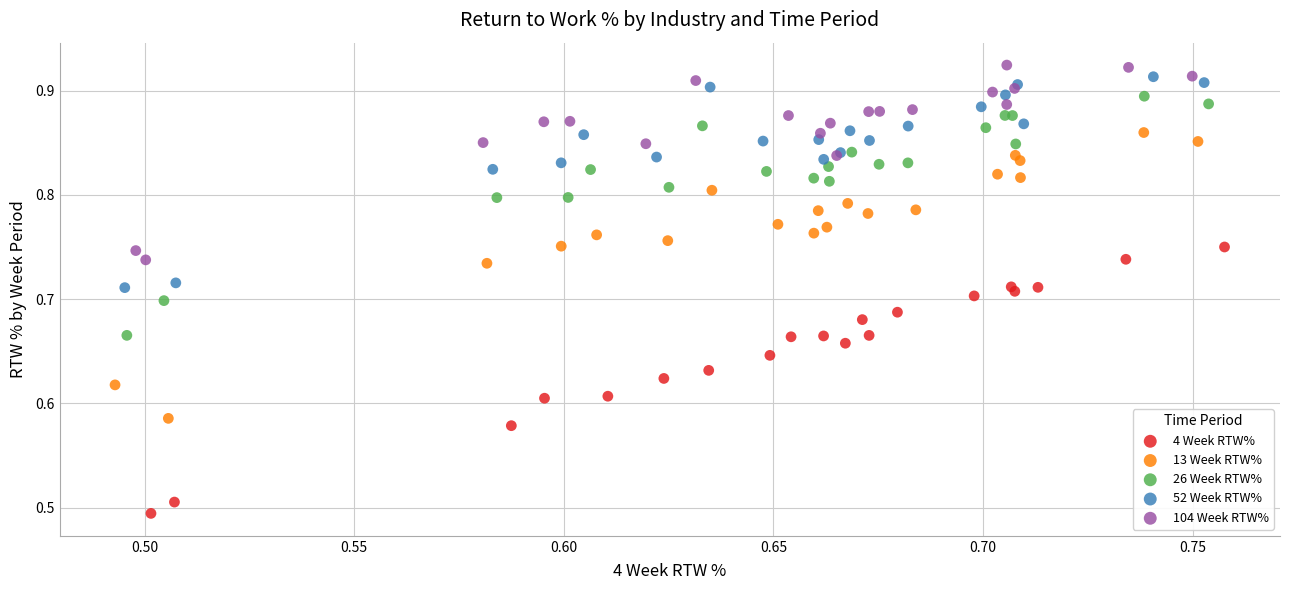

Which series reaches the minimum Y coordinate?

4 Week RTW%